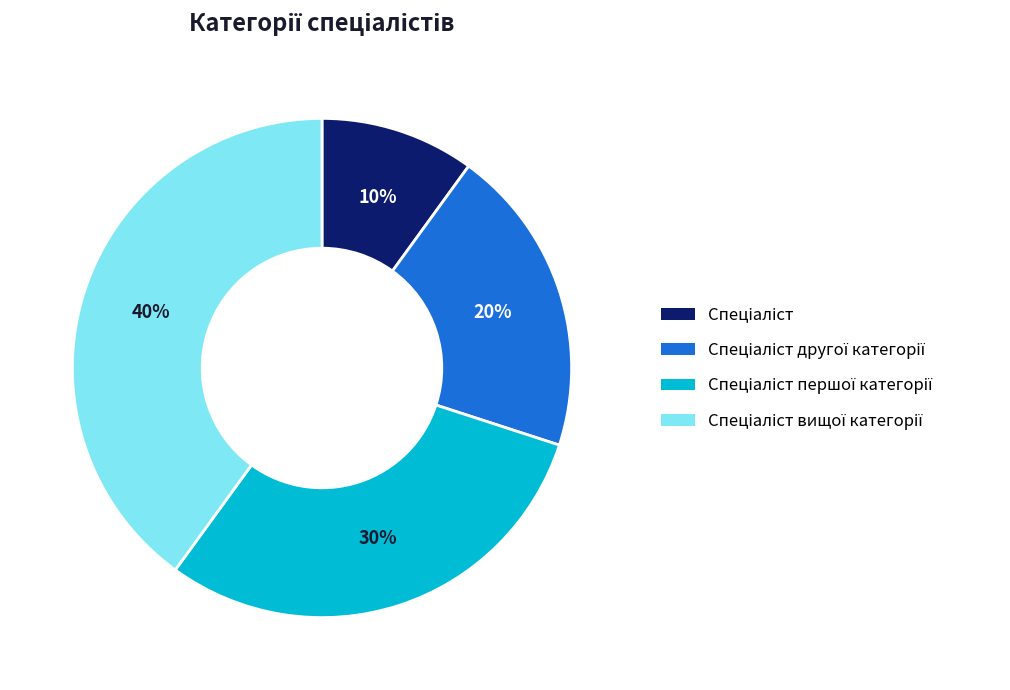

To the nearest percent, what is the difference between the largest and smallest slice percentages?

30%